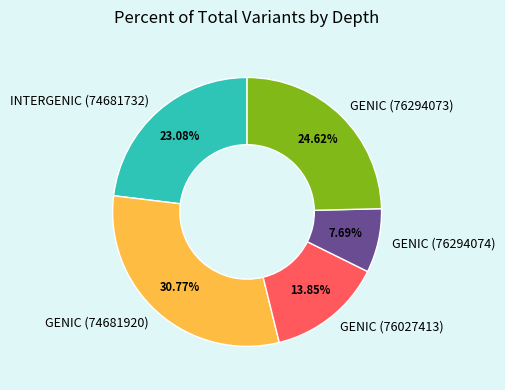

Count the number of slices in the pie.

5